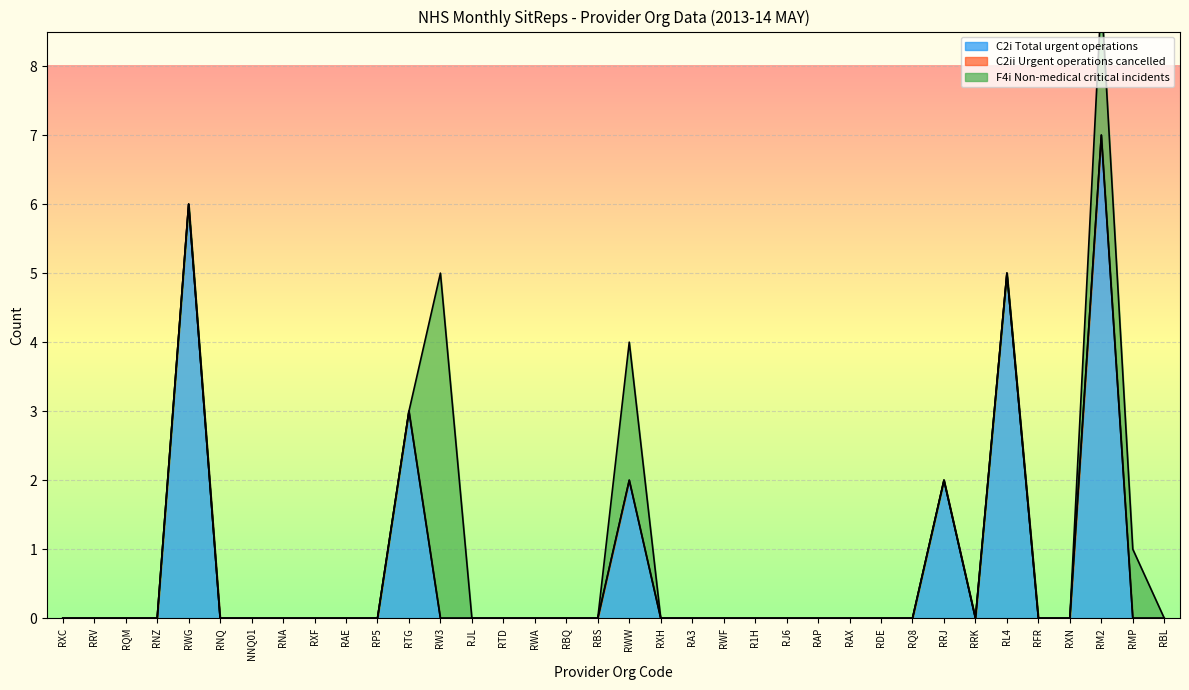

How many lines are shown in the chart?

3